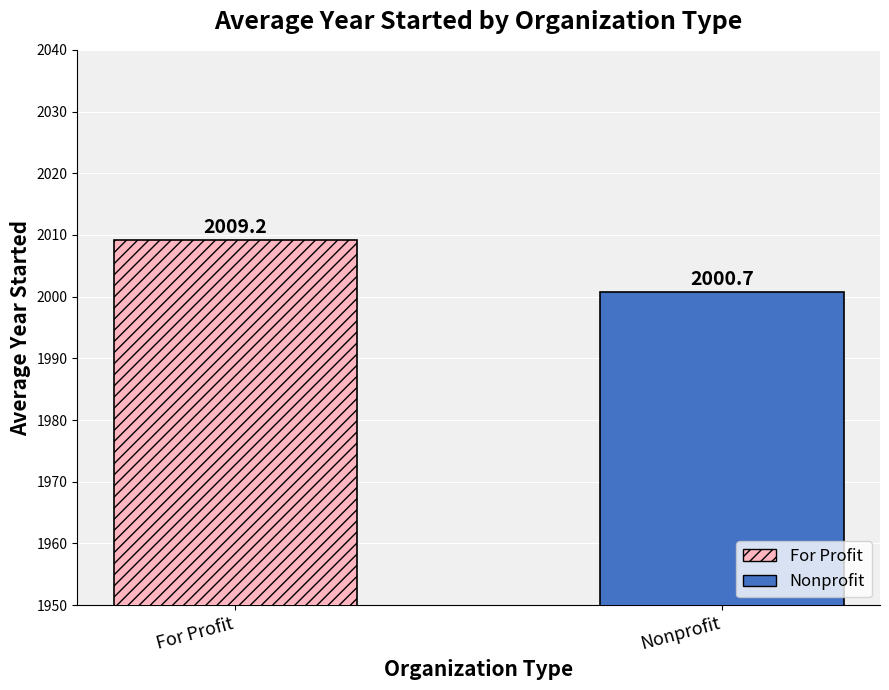

Are the bars horizontal?

No